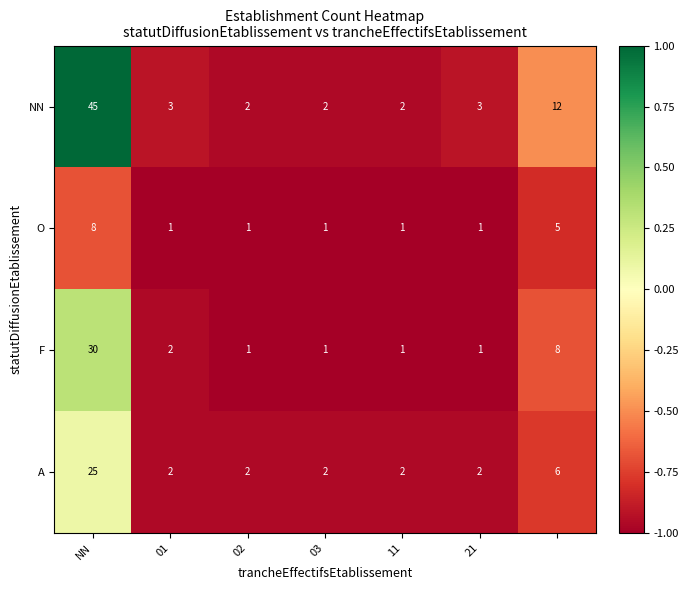

Reading left to right, transcribe all the data shown in this chart.

NN: 45	3	2	2	2	3	12
O: 8	1	1	1	1	1	5
F: 30	2	1	1	1	1	8
A: 25	2	2	2	2	2	6